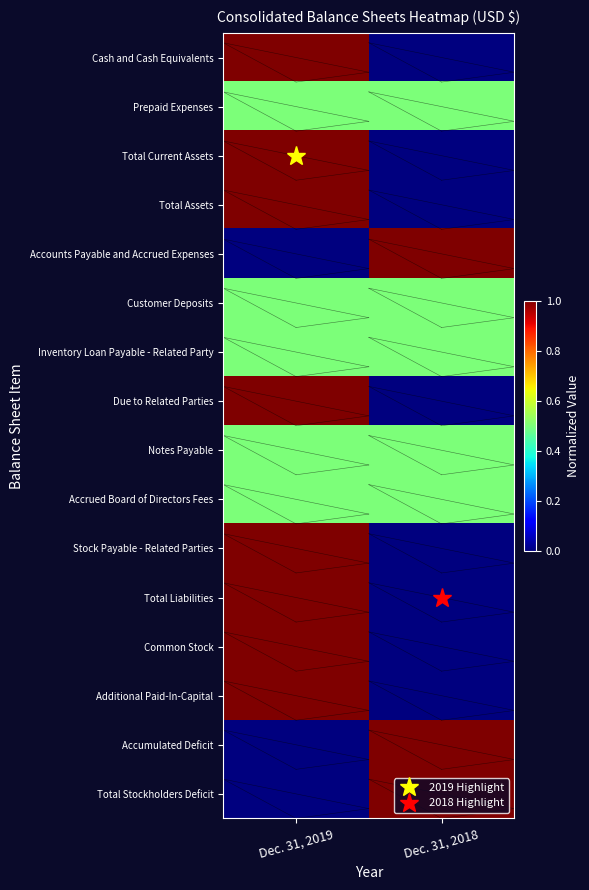

Which category has the lowest value across all series?

Dec. 31, 2018